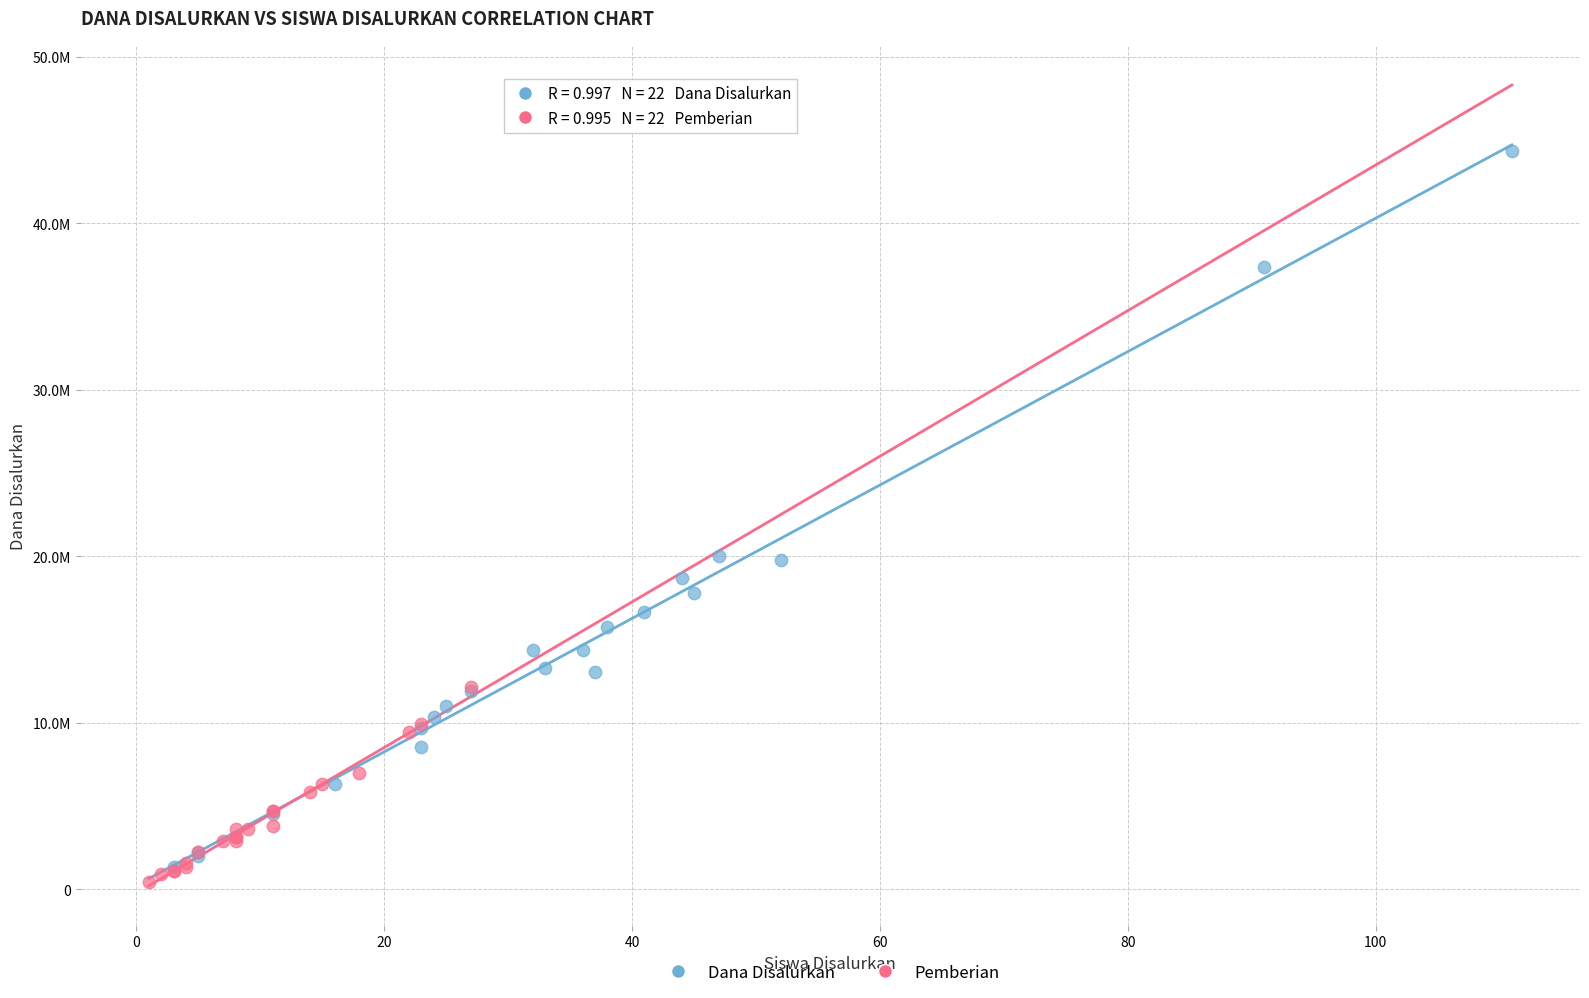

Which series has the widest spread of Y values?

Dana Disalurkan